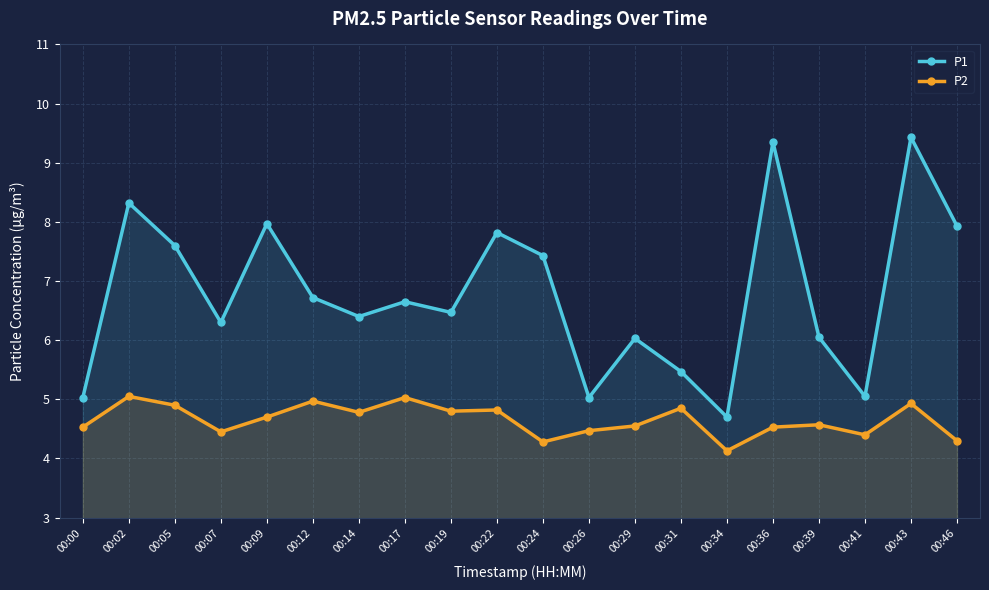

At which label is P1 closest to 7?

00:12